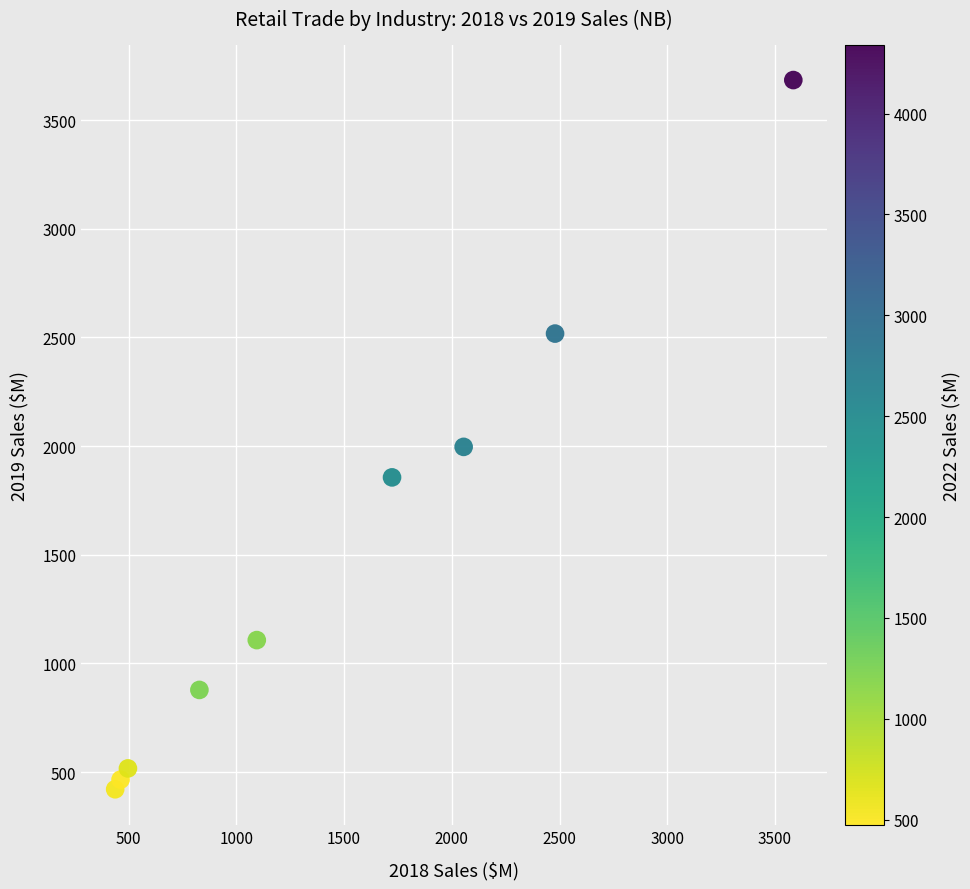

What Y value in the scatter plot is closest to 2052?

1996.4